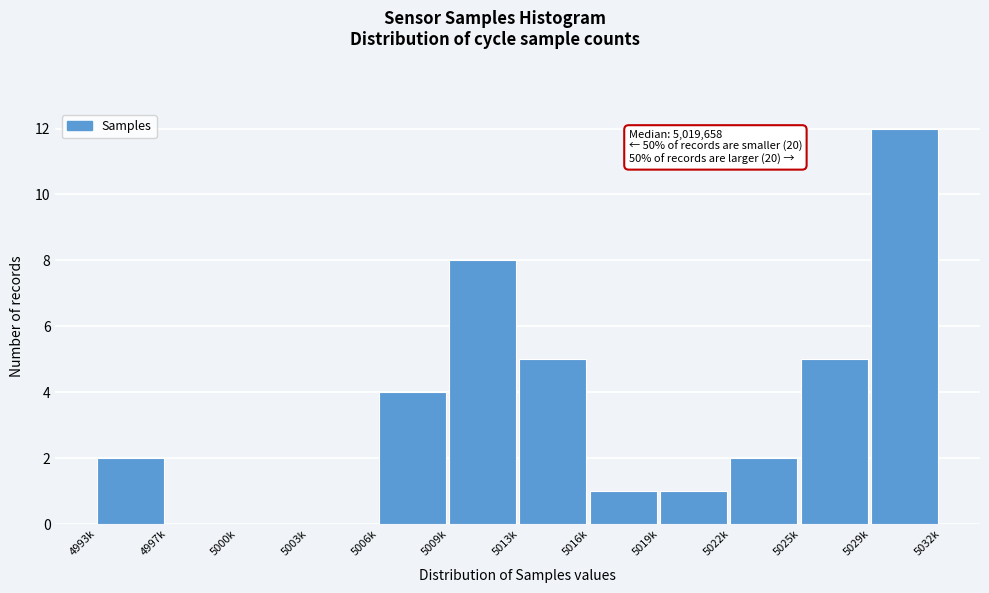

Reading left to right, transcribe all the data shown in this chart.

4993k=2	4997k=0	5000k=0	5003k=0	5006k=4	5009k=8	5013k=5	5016k=1	5019k=1	5022k=2	5025k=5	5029k=12